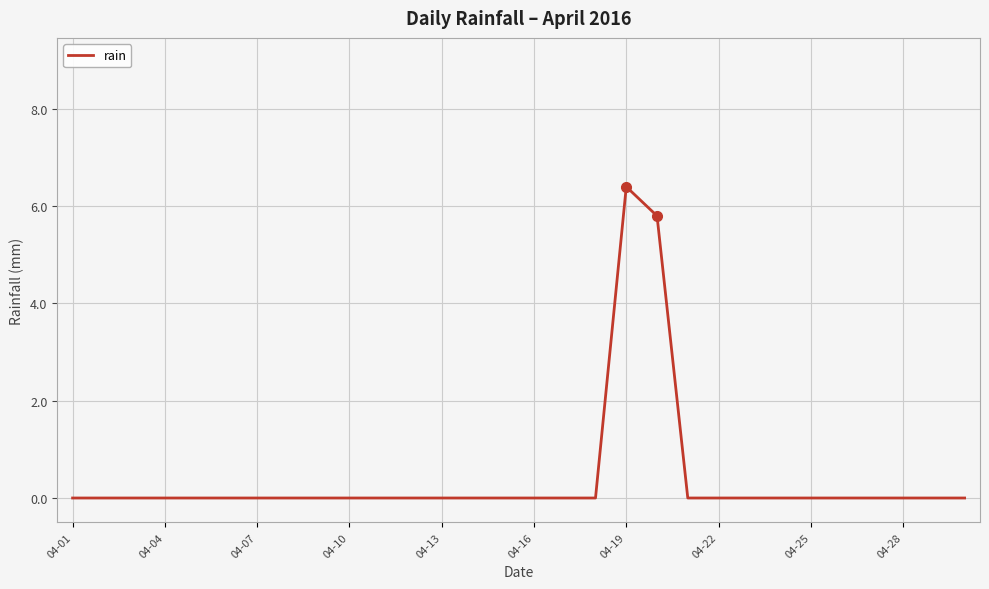

What is the difference between the maximum and minimum values?

6.4